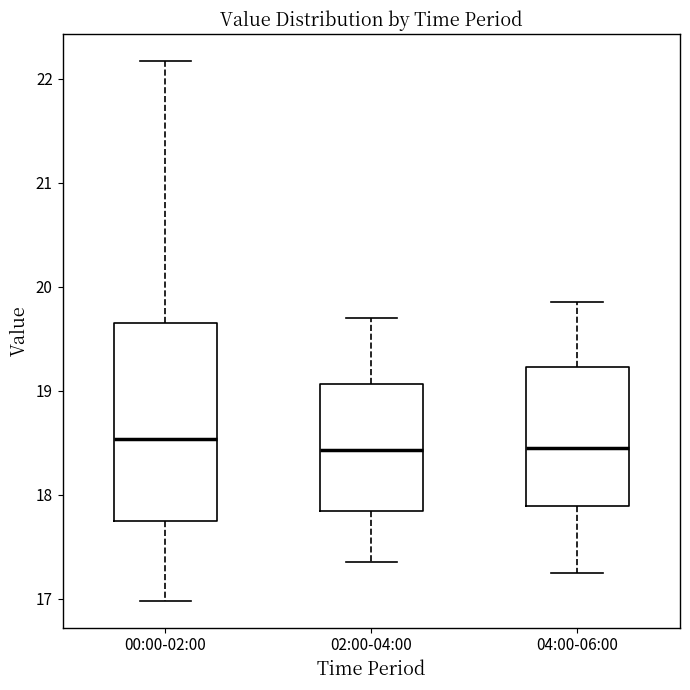

Reading left to right, transcribe this box plot: for each box, give where its median line is, the range the box spans, and where its two whiskers end, as read against the y-axis. The values are not printed on the chart, so give them approximately, as read against the axis.

00:00-02:00: median 18.5, box 17.7 to 19.7, whiskers 17.0 to 22.2
02:00-04:00: median 18.4, box 17.8 to 19.1, whiskers 17.4 to 19.7
04:00-06:00: median 18.5, box 17.9 to 19.2, whiskers 17.3 to 19.9